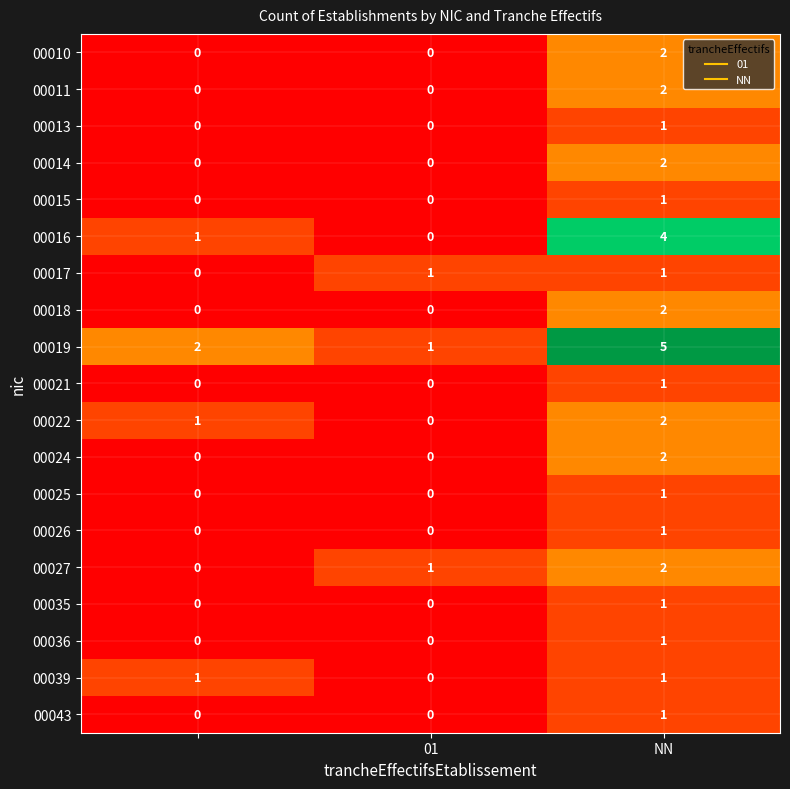

Which series has the largest total across all categories?

00019